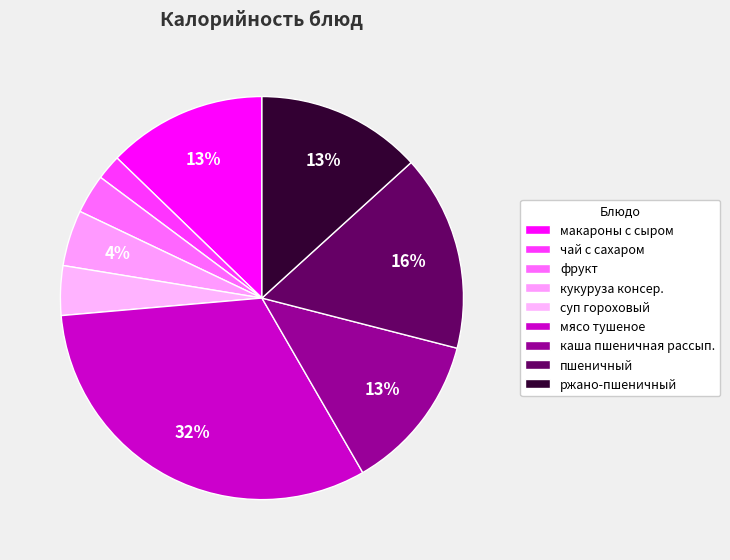

Approximately how many times larger is the value at кукуруза консер. compared to макароны с сыром?

0.4